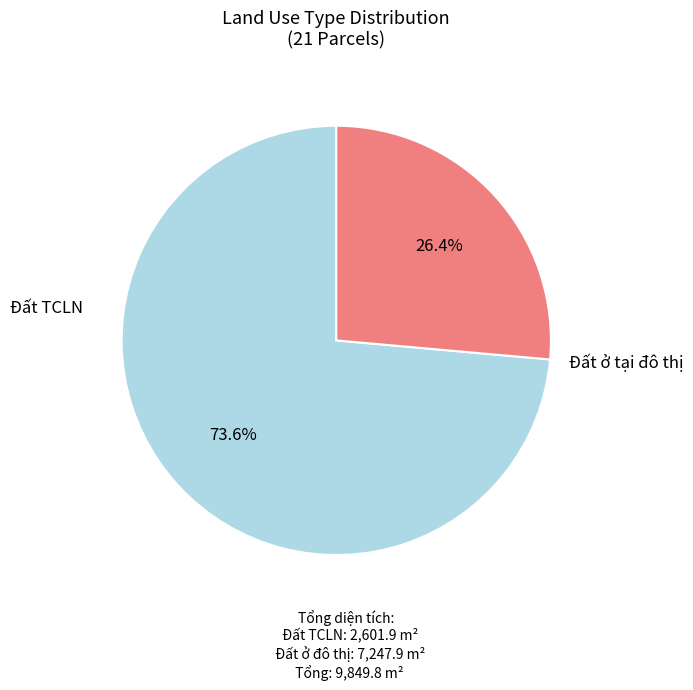

Is there any slice that represents more than half of the pie?

Yes